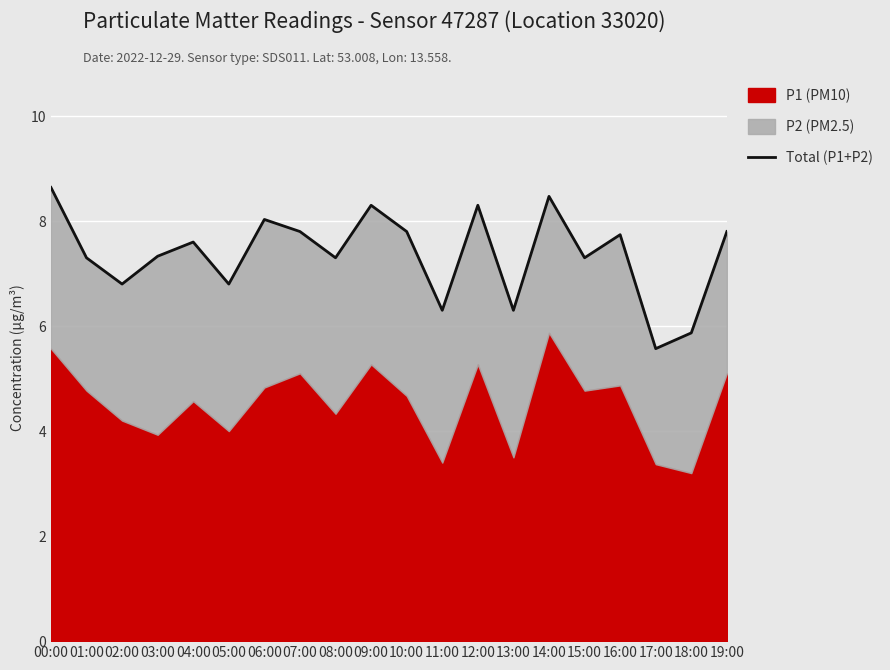

Between 11:00 and 07:00, which is larger?

07:00